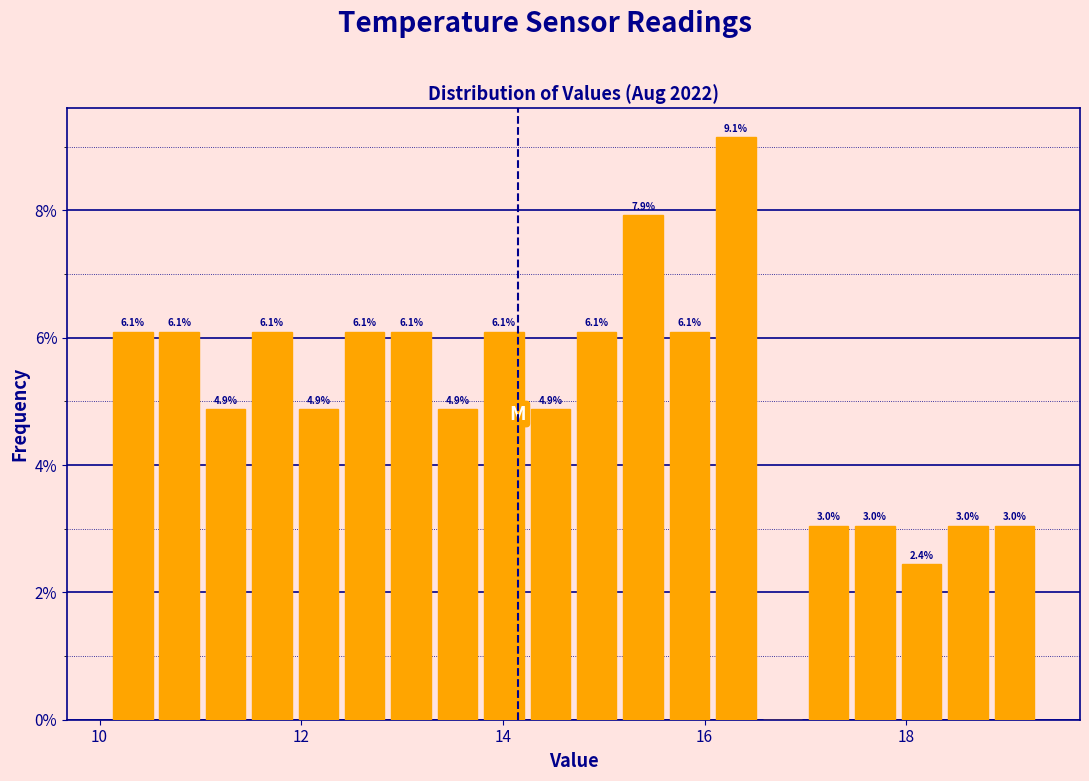

Around what value on the x-axis is the tallest bar? Give the approximate position of its centre, as read against the axis.

16.4